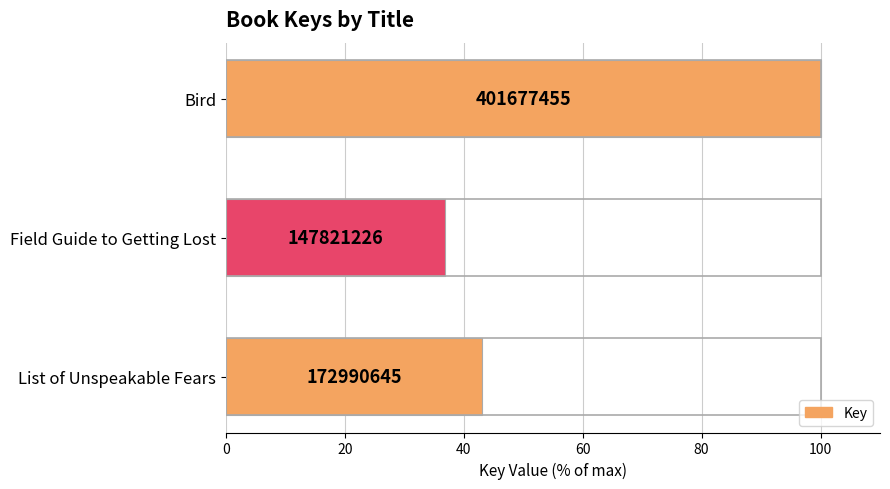

How many bars are there in total?

3